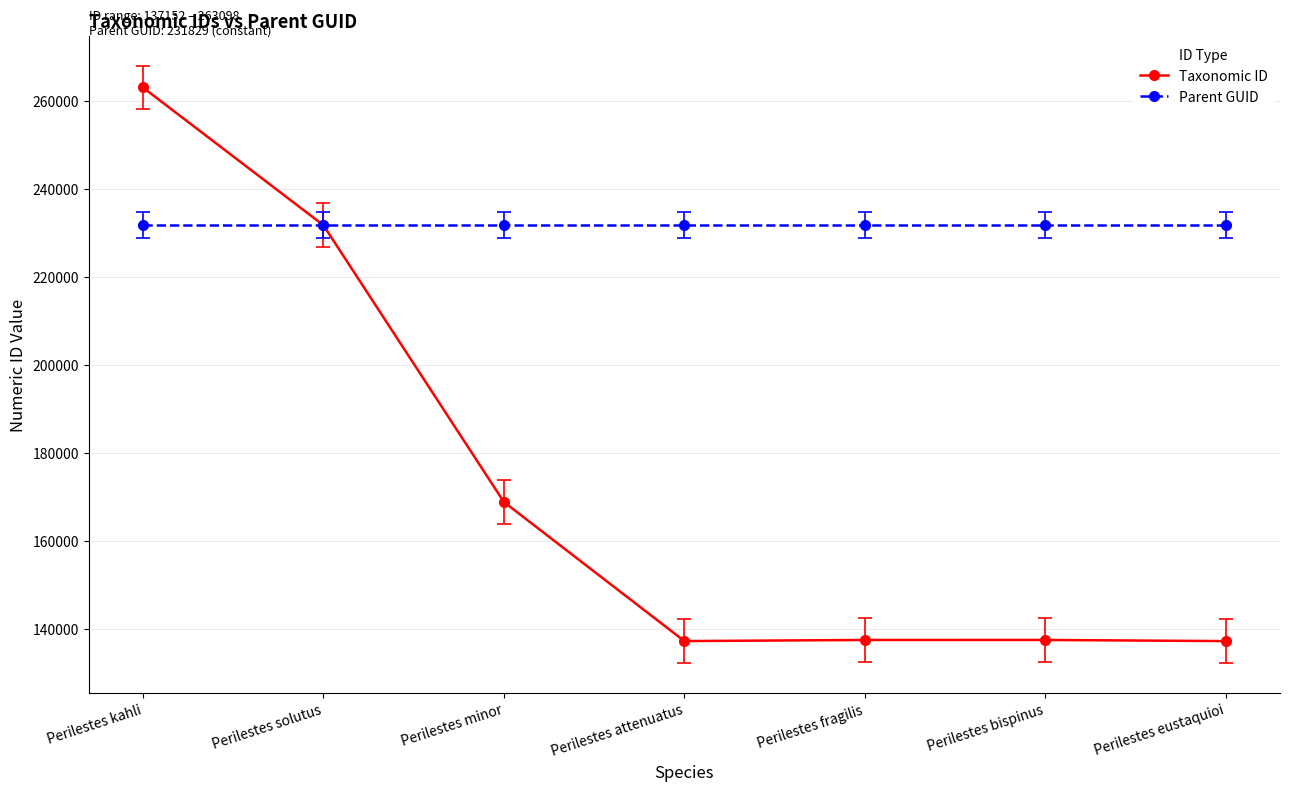

What are all the series names shown in the legend?

Taxonomic ID, Parent GUID